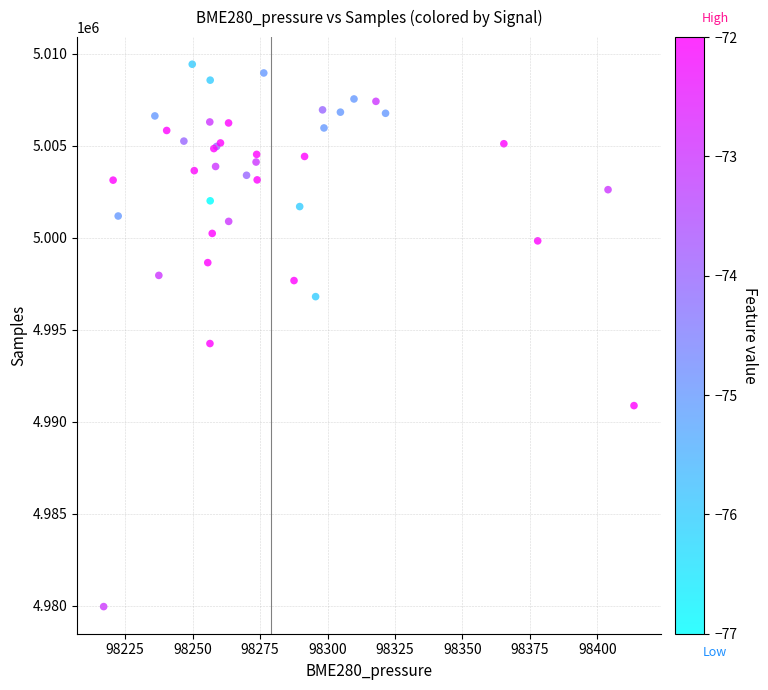

What Y value in the scatter plot is closest to 4994687?

4994246.1